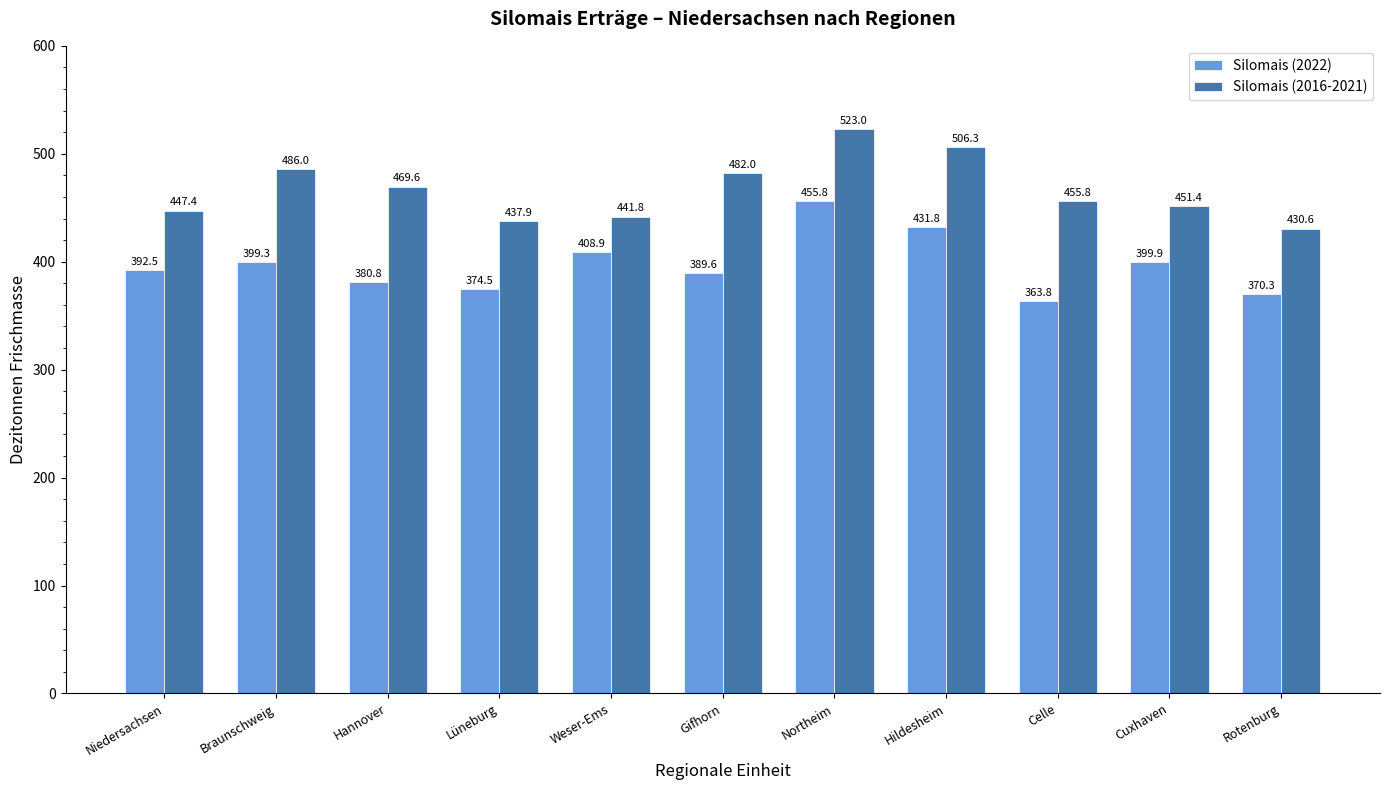

Which series changed the most between Weser-Ems and Gifhorn?

Silomais (2016-2021)